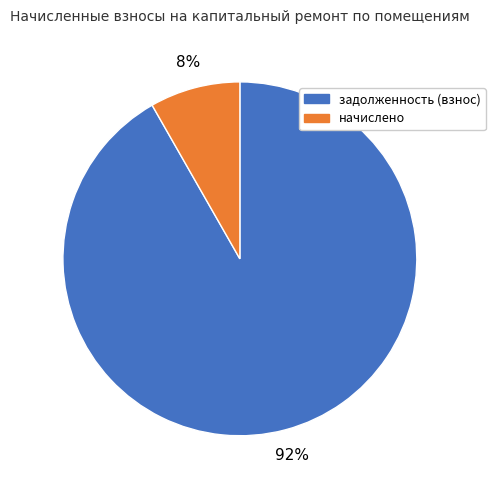

To the nearest percent, what is the average slice percentage?

50%